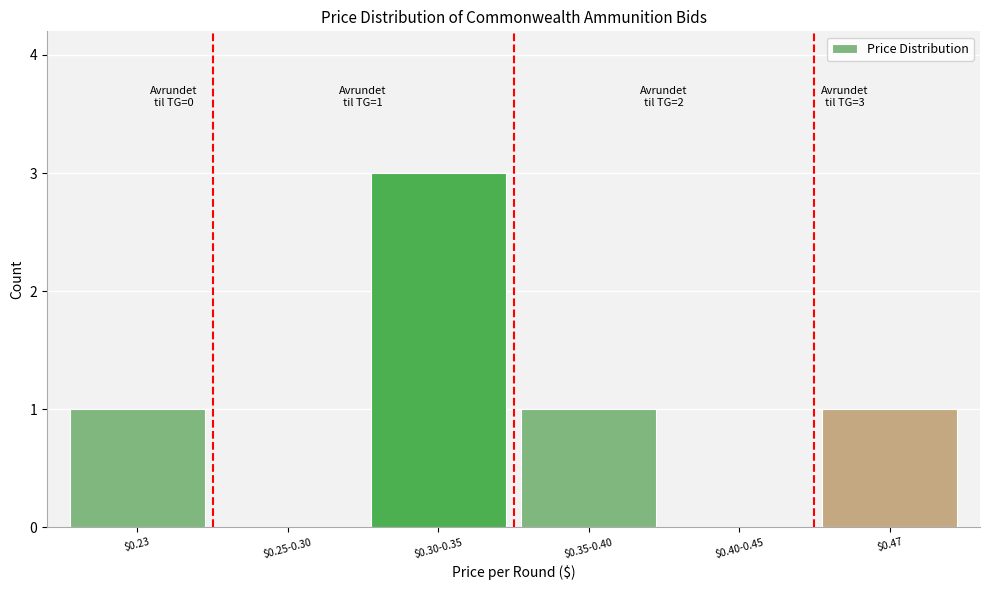

True or false: the data shows -2 at $0.40-0.45.

False